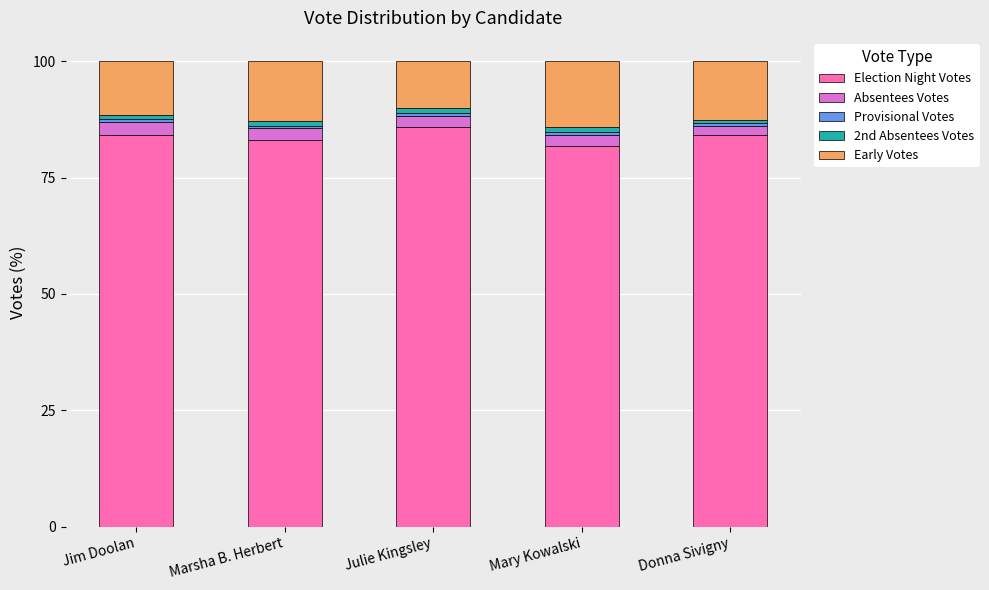

What is the sum of all Election Night Votes values?

419.0